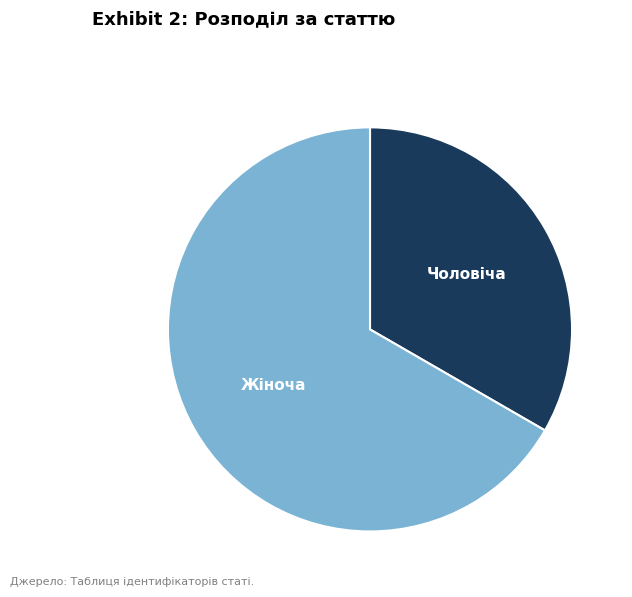

Which has a higher value, Жіноча or Чоловіча?

Жіноча